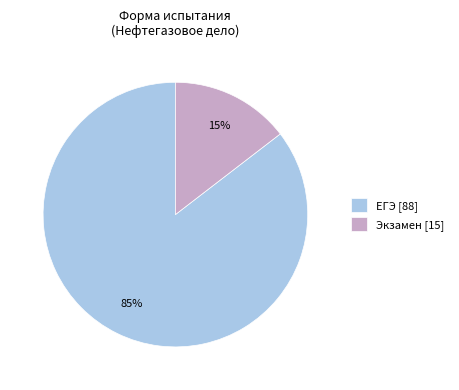

What is the majority slice?

ЕГЭ